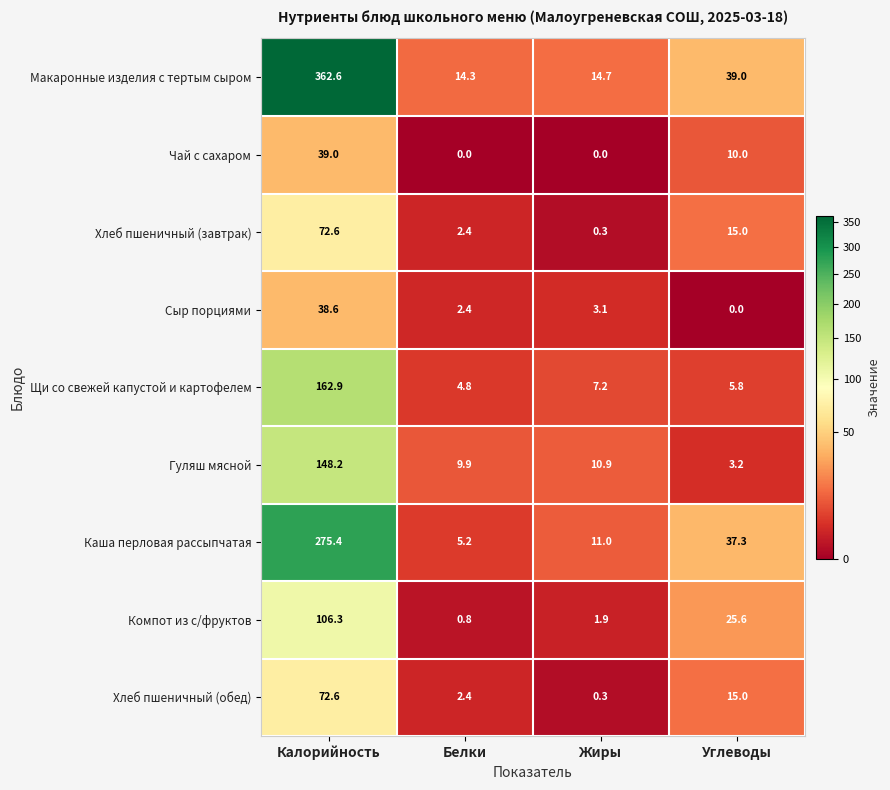

What is the total value across all series at Белки?

42.2